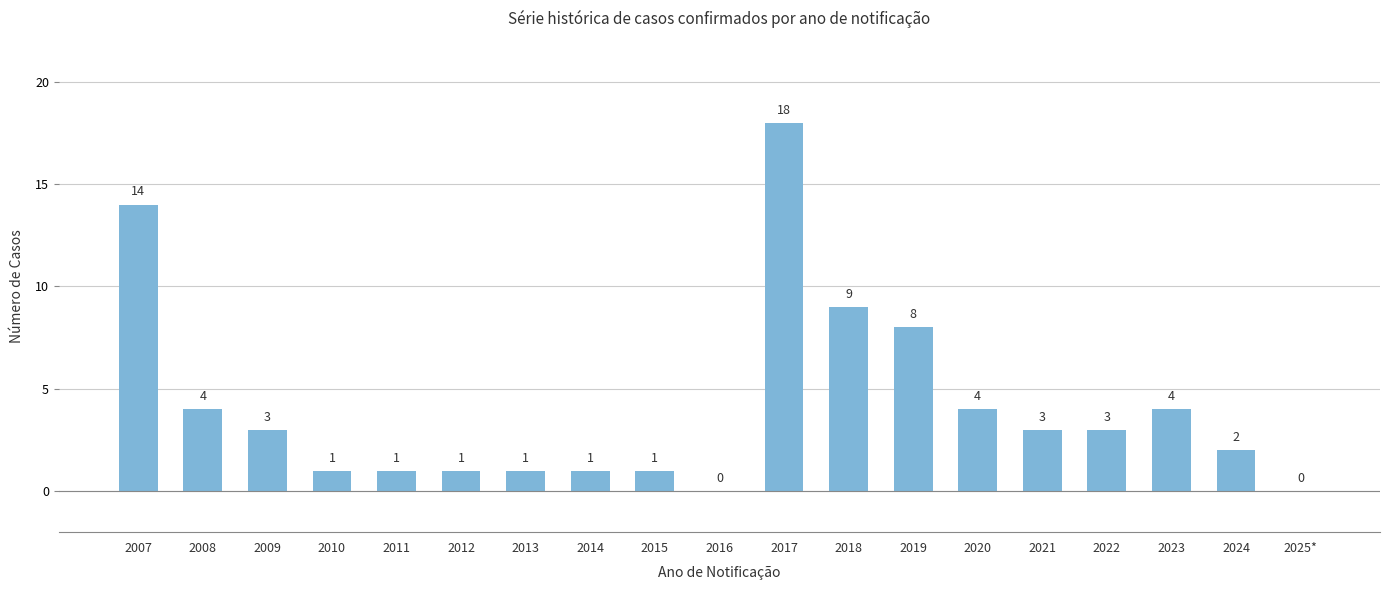

What is the average value?

4